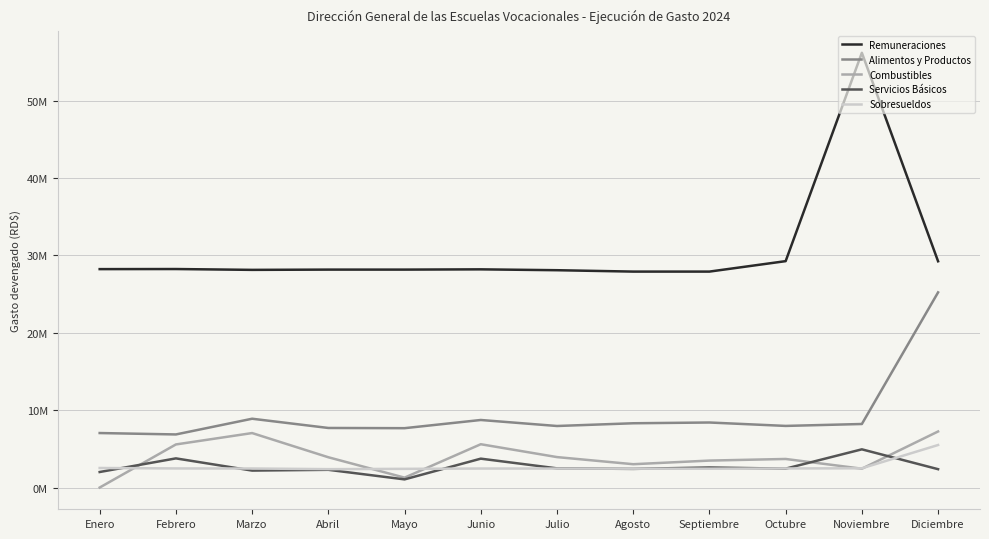

True or false: Alimentos y Productos and Combustibles intersect in this chart.

False